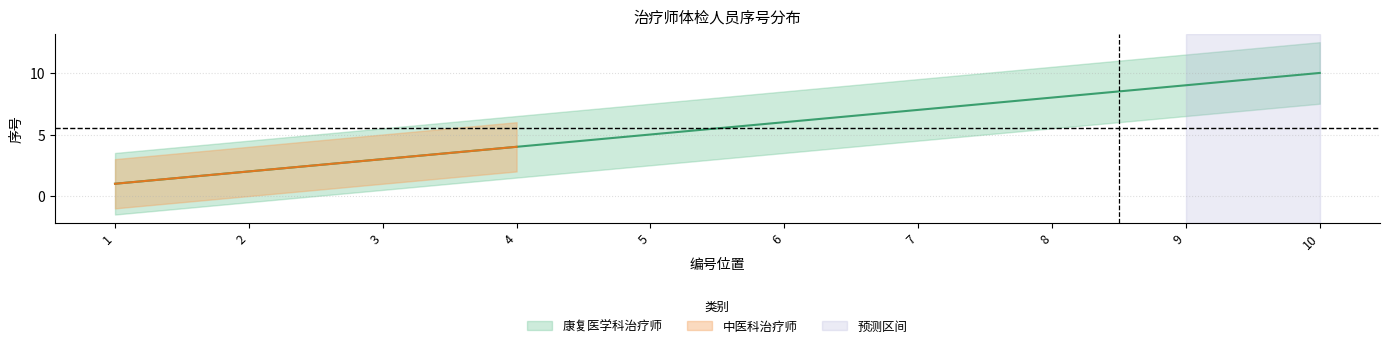

True or false: there are more than 0 points higher than both neighbors.

False